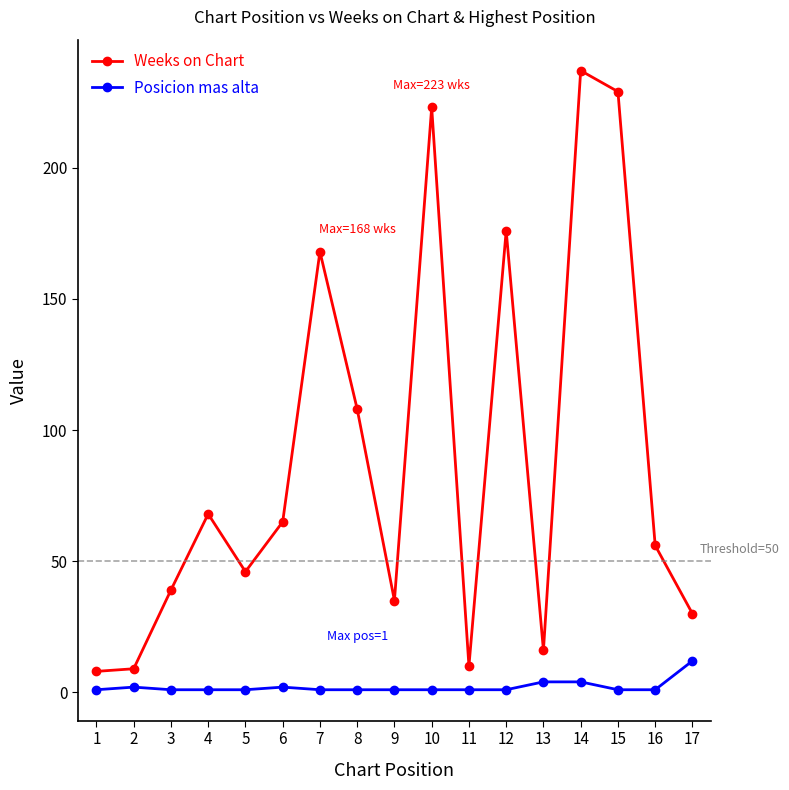

At which label does Weeks on Chart reach its peak?

14